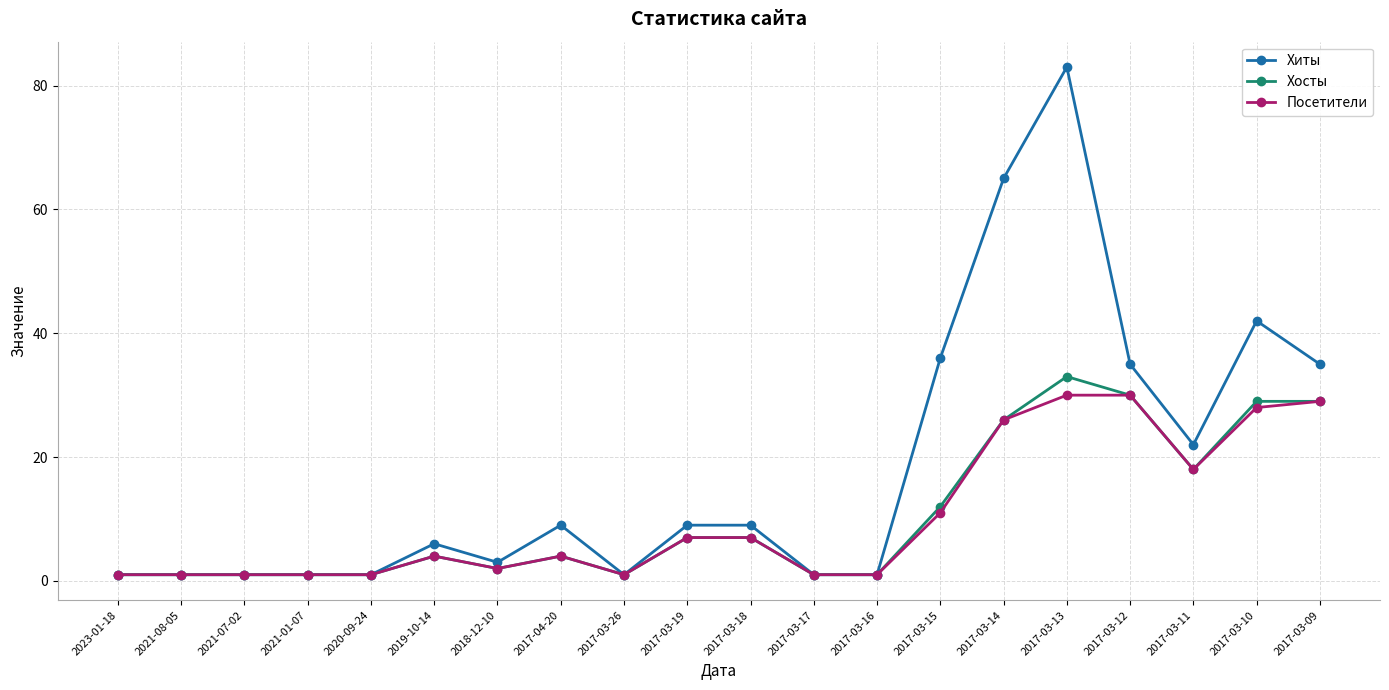

What is the highest value of the Хосты series?

33